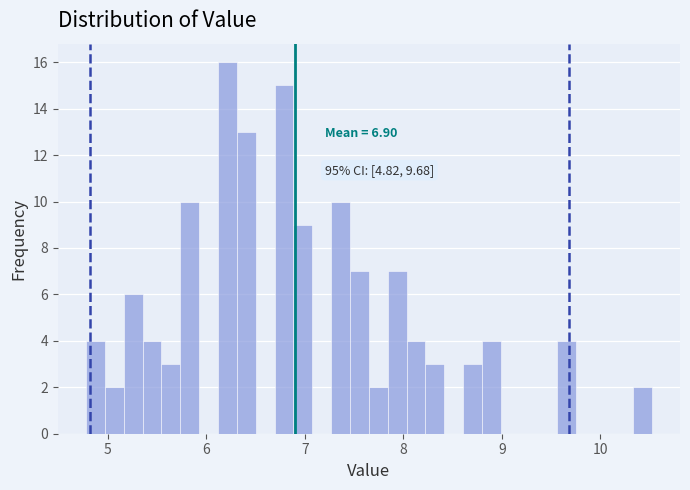

Around what value on the x-axis is the tallest bar? Give the approximate position of its centre, as read against the axis.

6.2